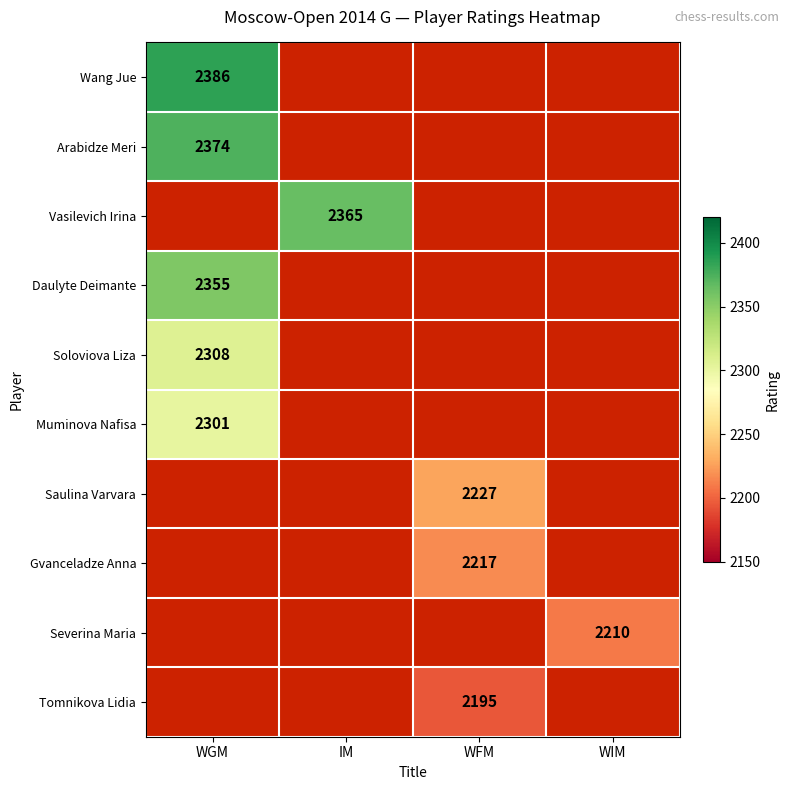

Is it true that Arabidze Meri equals 2374 at WGM?

True